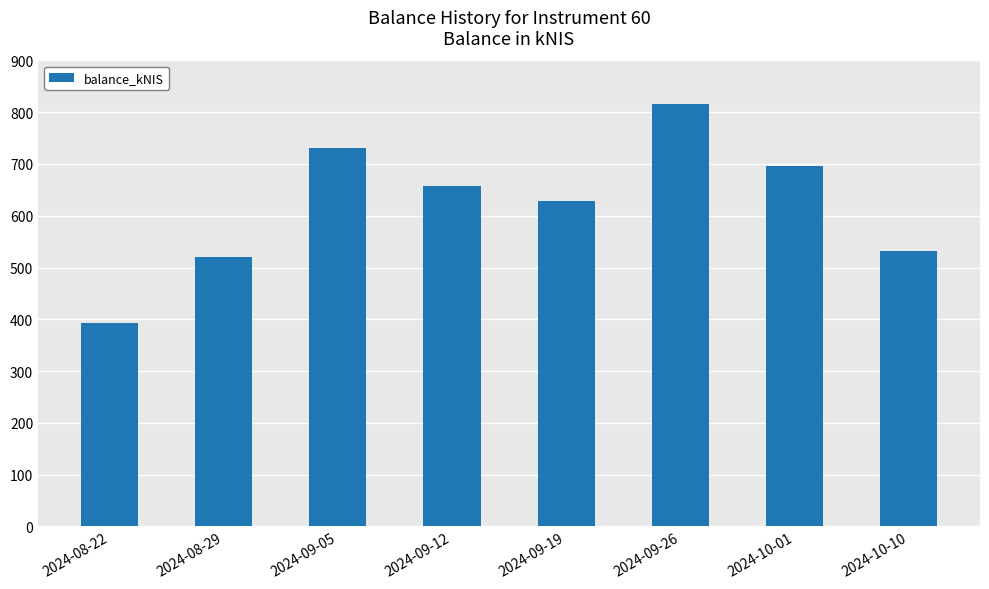

What is the difference between the values at 2024-09-19 and 2024-09-05?

101.8